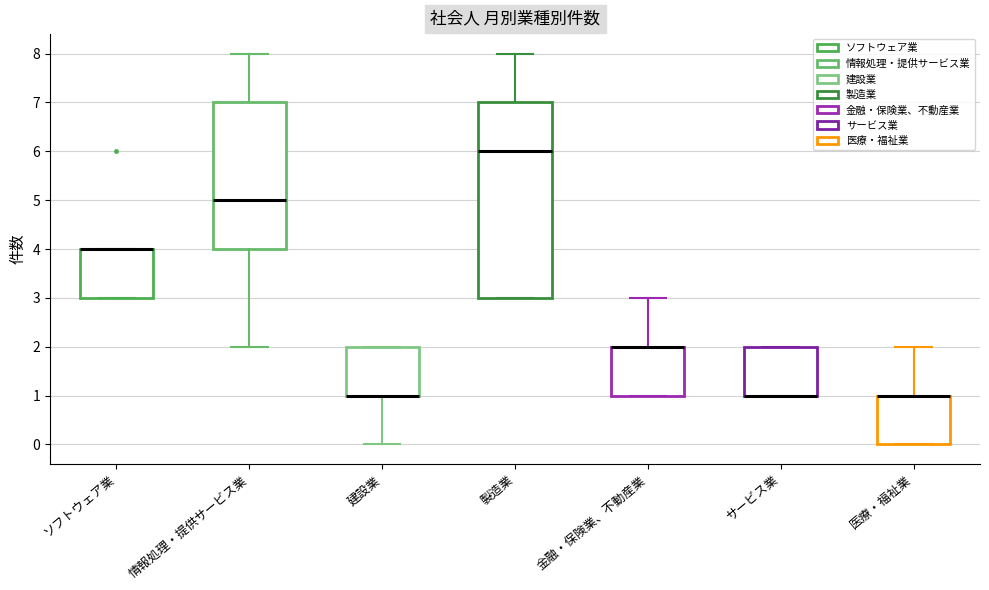

Where is the upper edge of the box for 医療・福祉業 on the y-axis? The values are not printed on the chart, so give them approximately, as read against the axis.

1